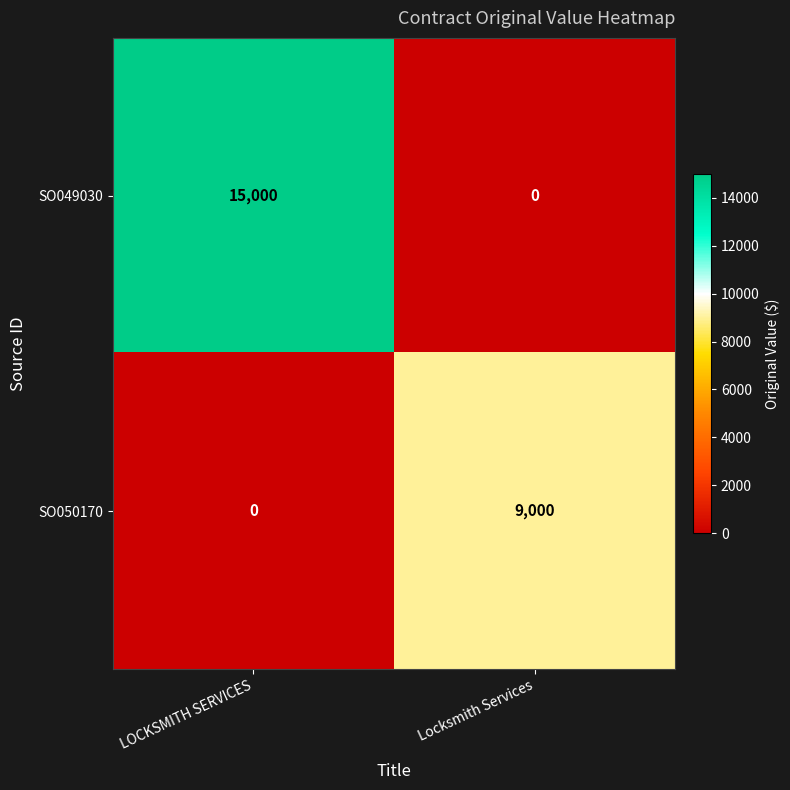

What is the maximum value shown in the chart?

15000